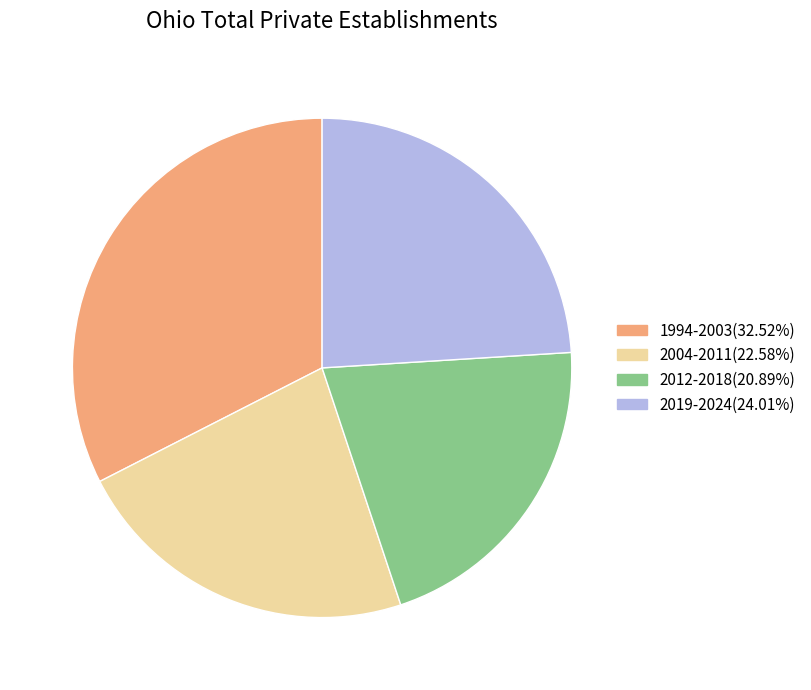

Does any single category account for the majority?

No